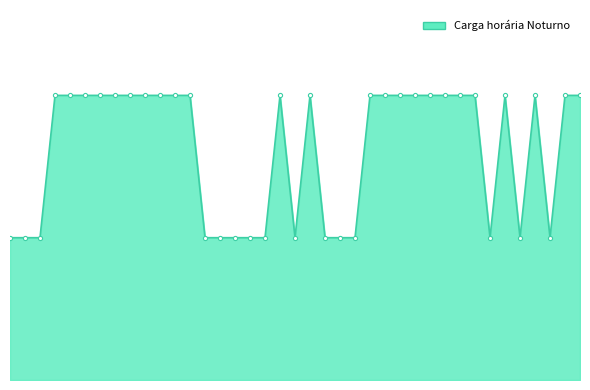

Reading left to right, what are all the values shown in this chart?

30	30	30	60	60	60	60	60	60	60	60	60	60	30	30	30	30	30	60	30	60	30	30	30	60	60	60	60	60	60	60	60	30	60	30	60	30	60	60